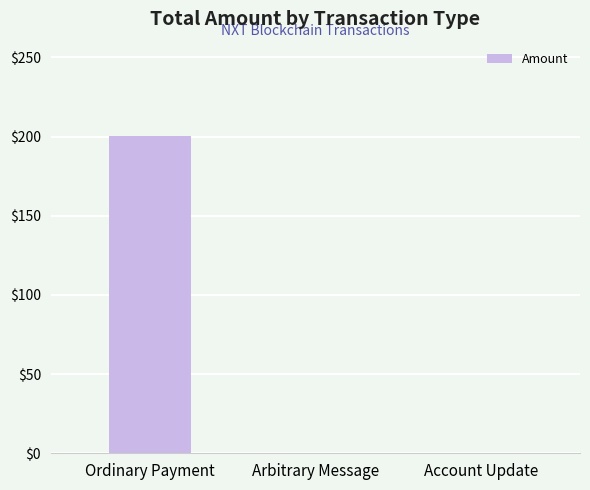

What is the greatest value displayed?

200.7